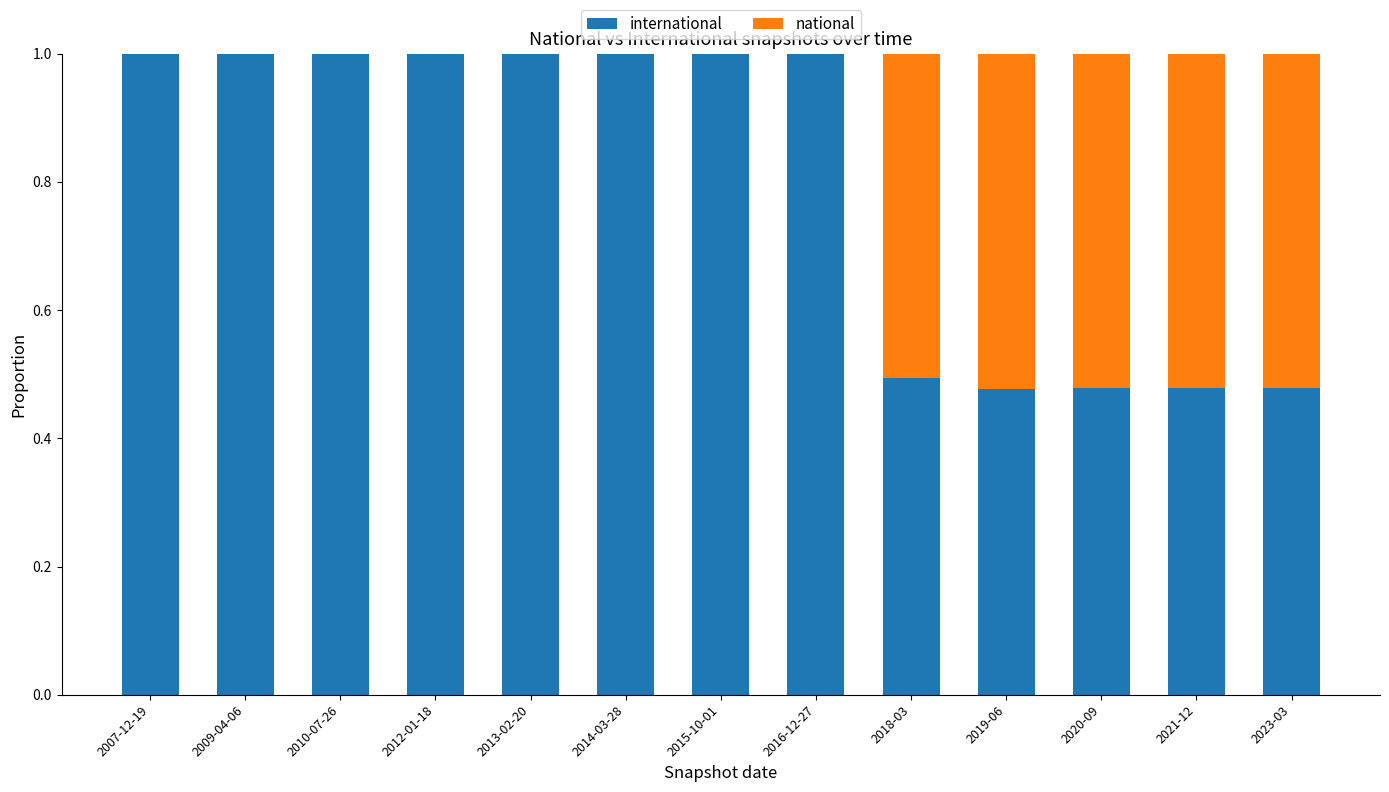

What is the total value across all series at 2021-12?

1.0